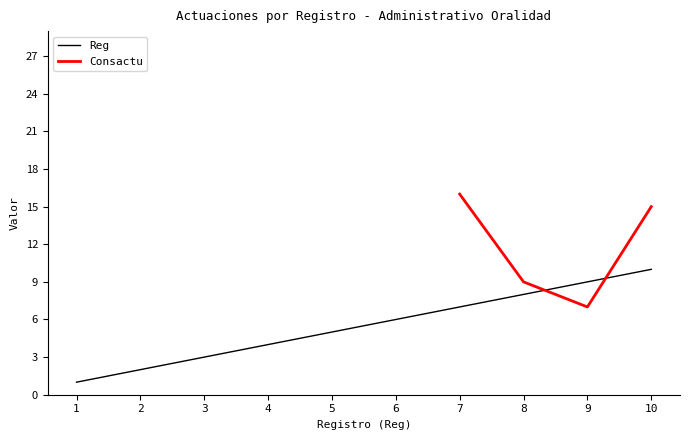

Is it true that the value at 9 is 12?

False